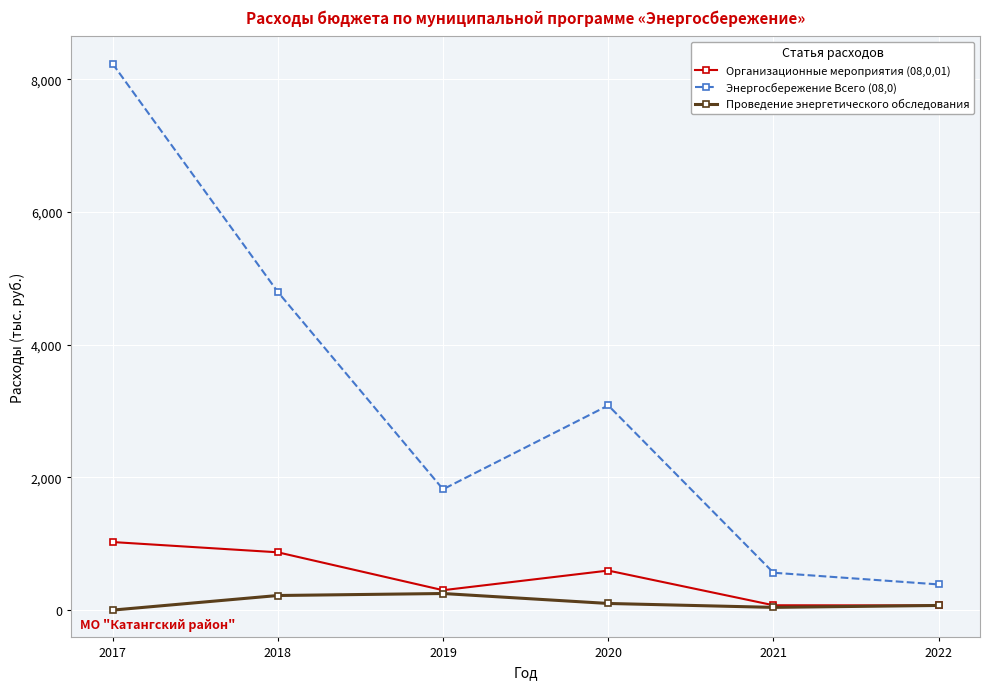

What value does the Организационные мероприятия (08,0,01) series have at 2021?

73.0